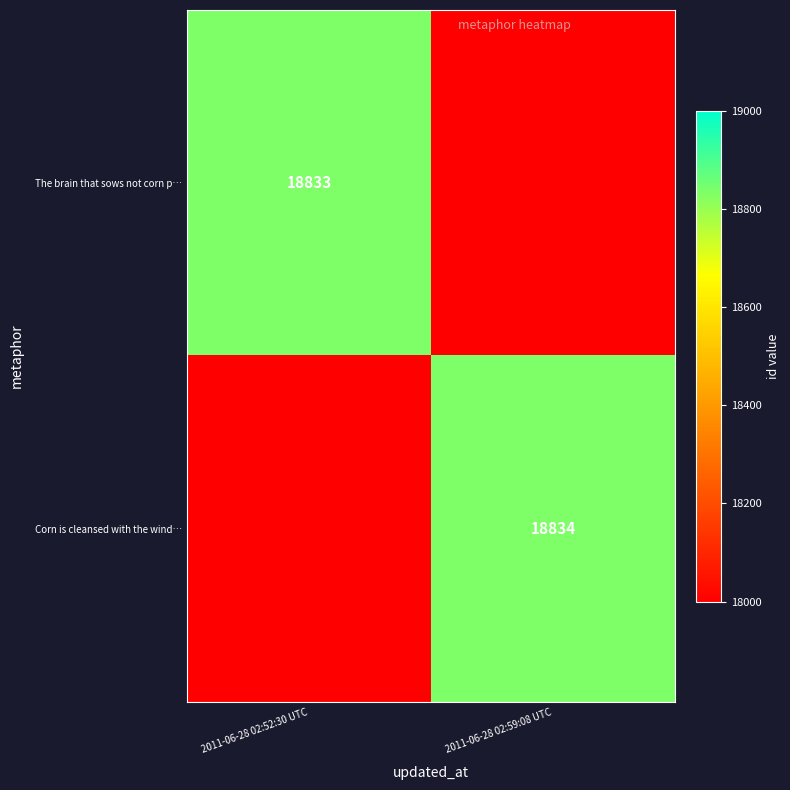

The The brain that sows not corn p… series shows 12962 at 2011-06-28 02:52:30 UTC. True or false?

False